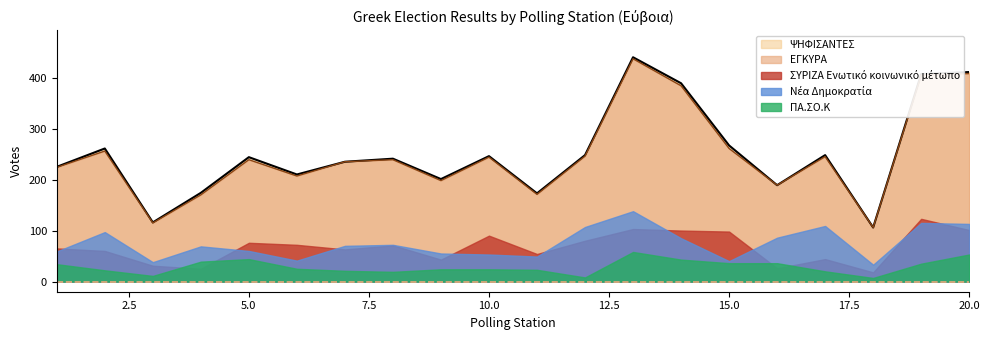

List the series in order of their peak value, highest first.

ΨΗΦΙΣΑΝΤΕΣ, ΕΓΚΥΡΑ, Νέα Δημοκρατία, ΣΥΡΙΖΑ Ενωτικό κοινωνικό μέτωπο, ΠΑ.ΣΟ.Κ